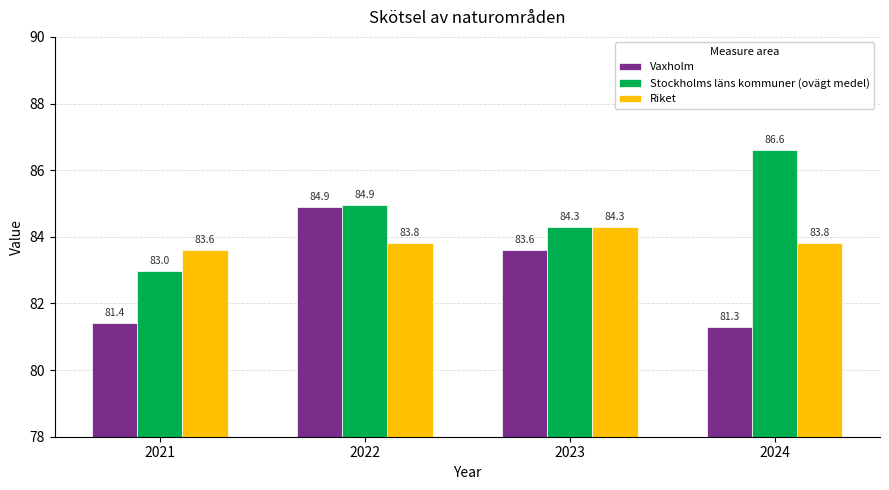

True or false: Riket has a value of 146.8 at 2023.

False